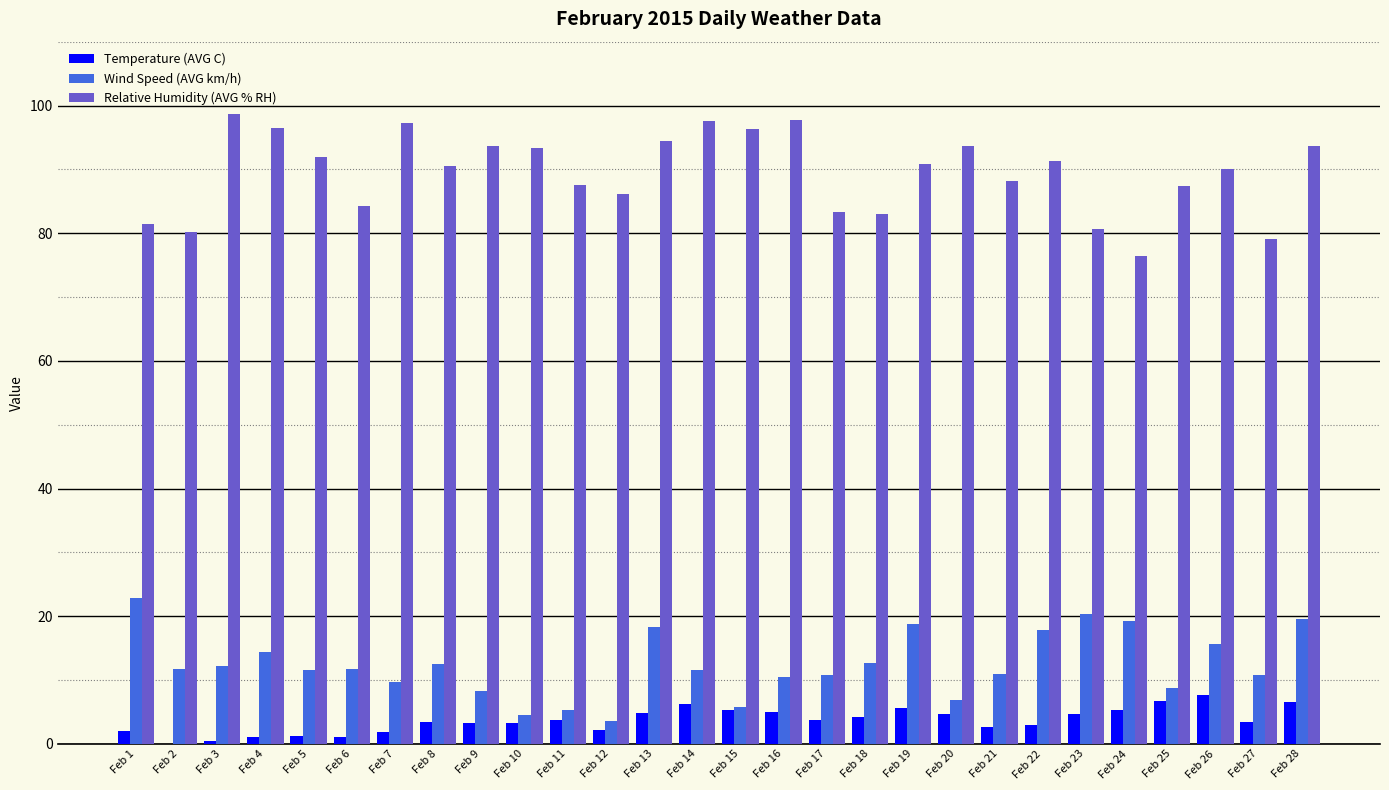

What is the spread (max minus min) of values at Feb 19?

85.3